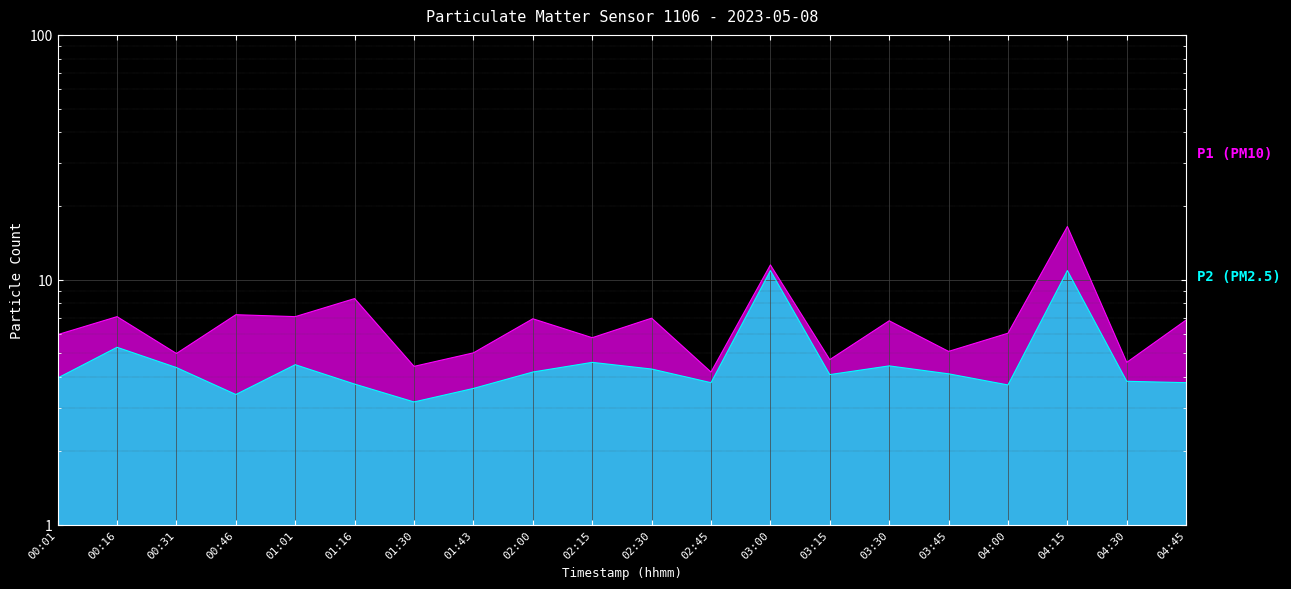

What is the label of the 10th point from the left?

02:15